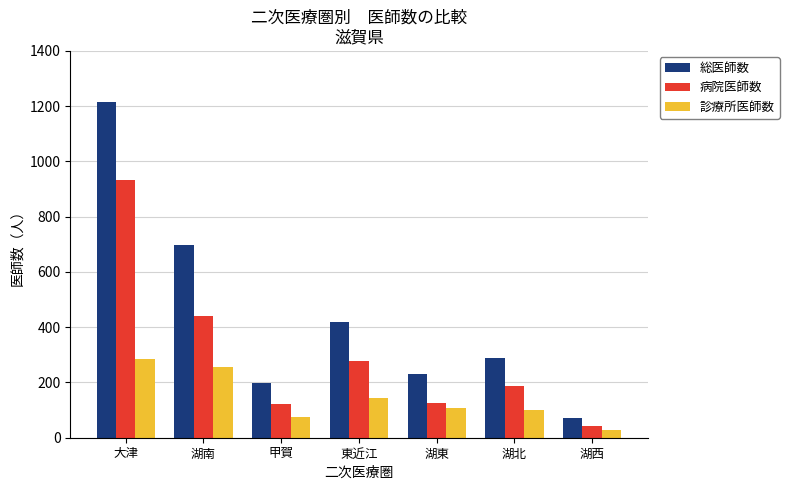

Which series has the largest range (max minus min)?

総医師数